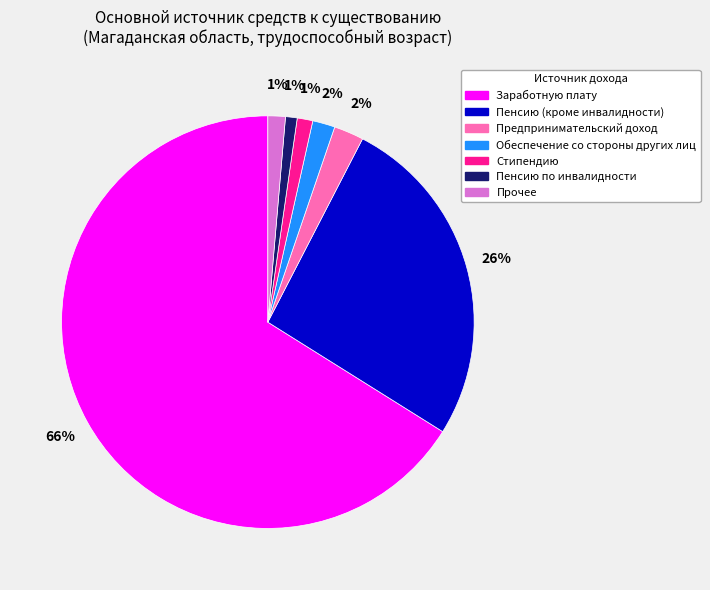

What is the ratio of the value at Пенсию (кроме инвалидности) to the value at Заработную плату?

0.4